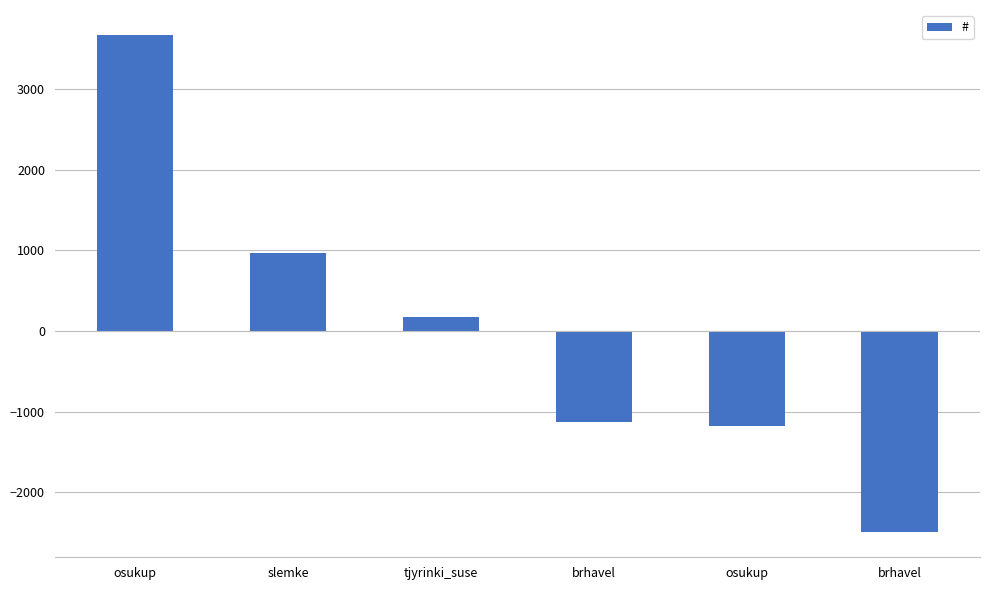

Reading left to right, what are all the values shown in this chart?

osukup=3674	slemke=962	tjyrinki_suse=170	brhavel=-1132	osukup=-1174	brhavel=-2500